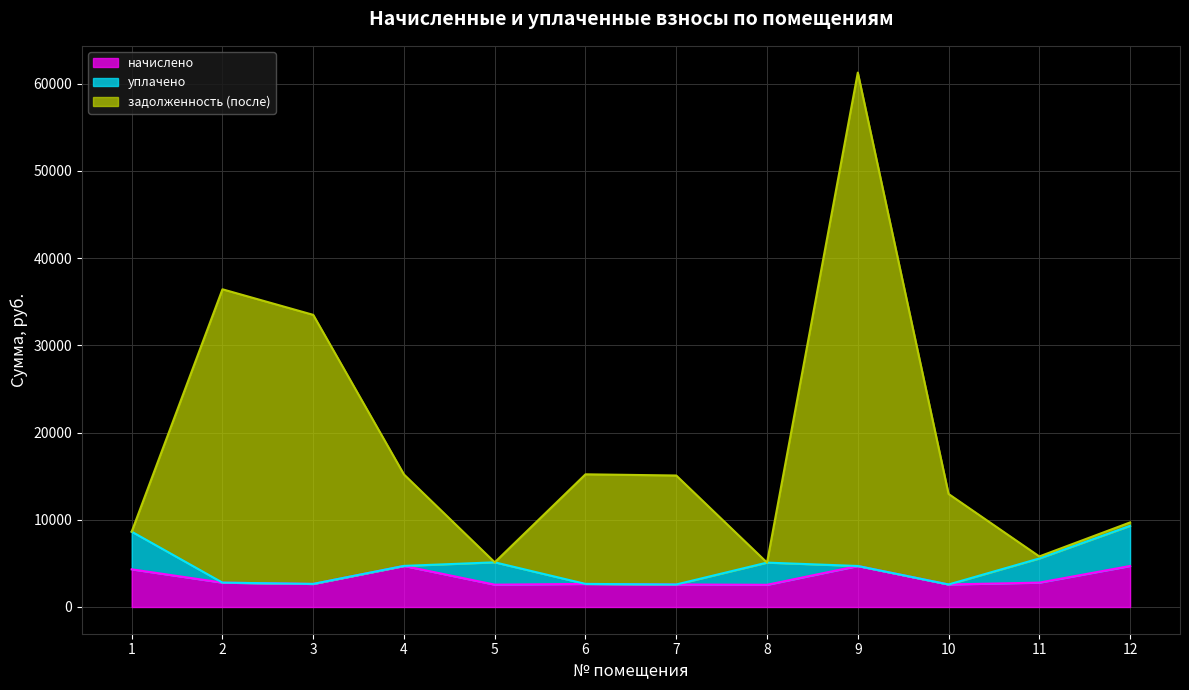

How many data points in начислено are above 2794?

6